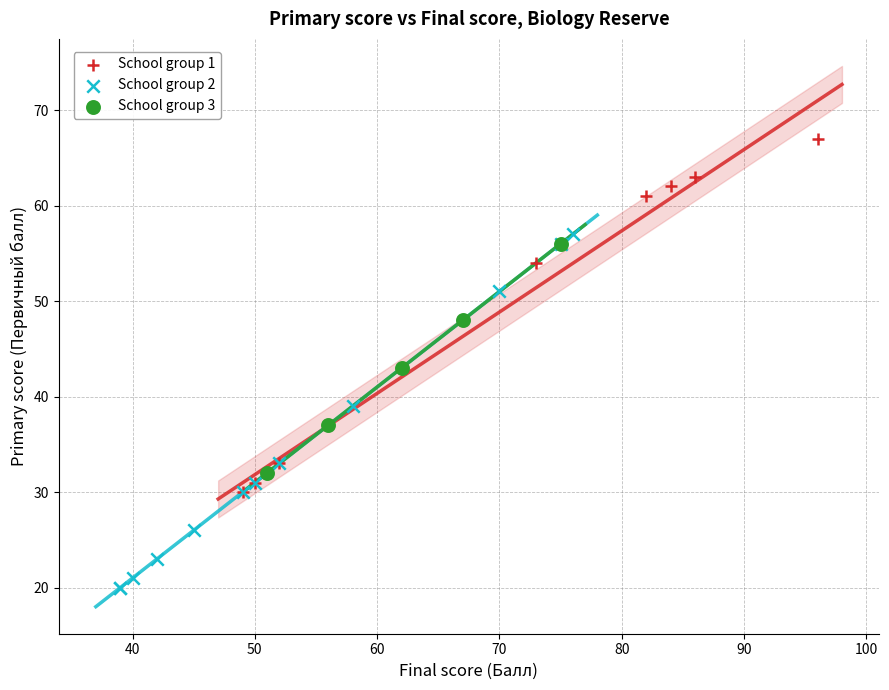

Which series reaches the maximum Y coordinate?

School group 1